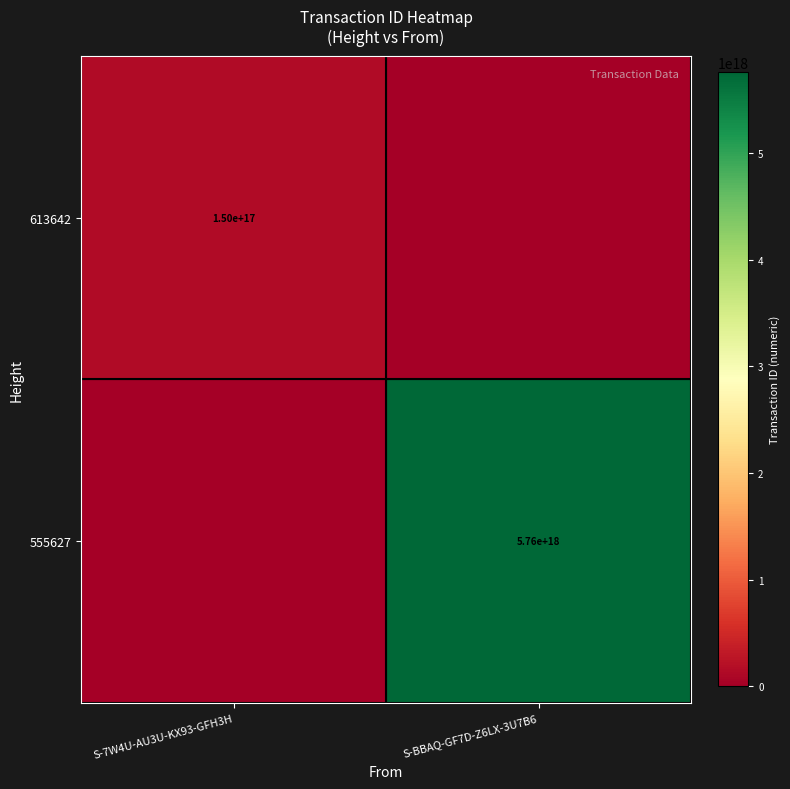

Is it true that 555627 equals 2640229941126019584 at S-BBAQ-GF7D-Z6LX-3U7B6?

False